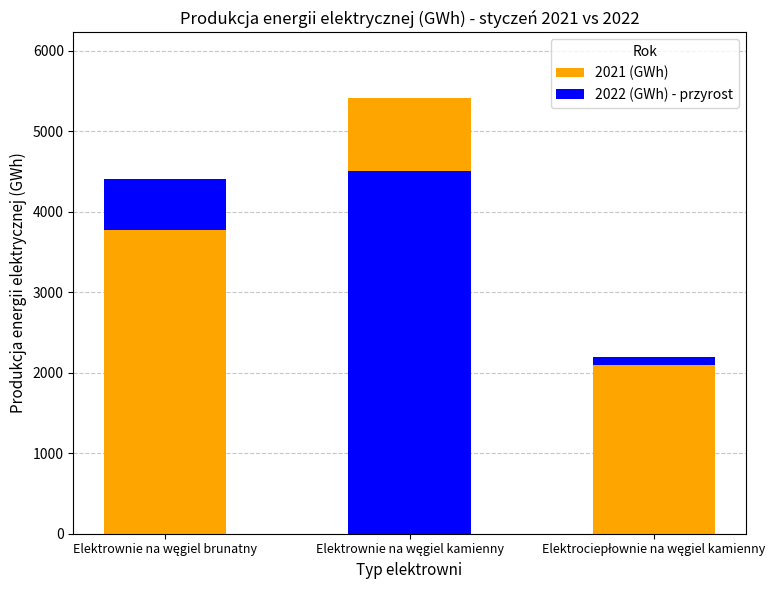

Is the value of 2022 (GWh) - przyrost at Elektrownie na węgiel kamienny greater than the value of 2021 (GWh) at Elektrownie na węgiel brunatny?

No